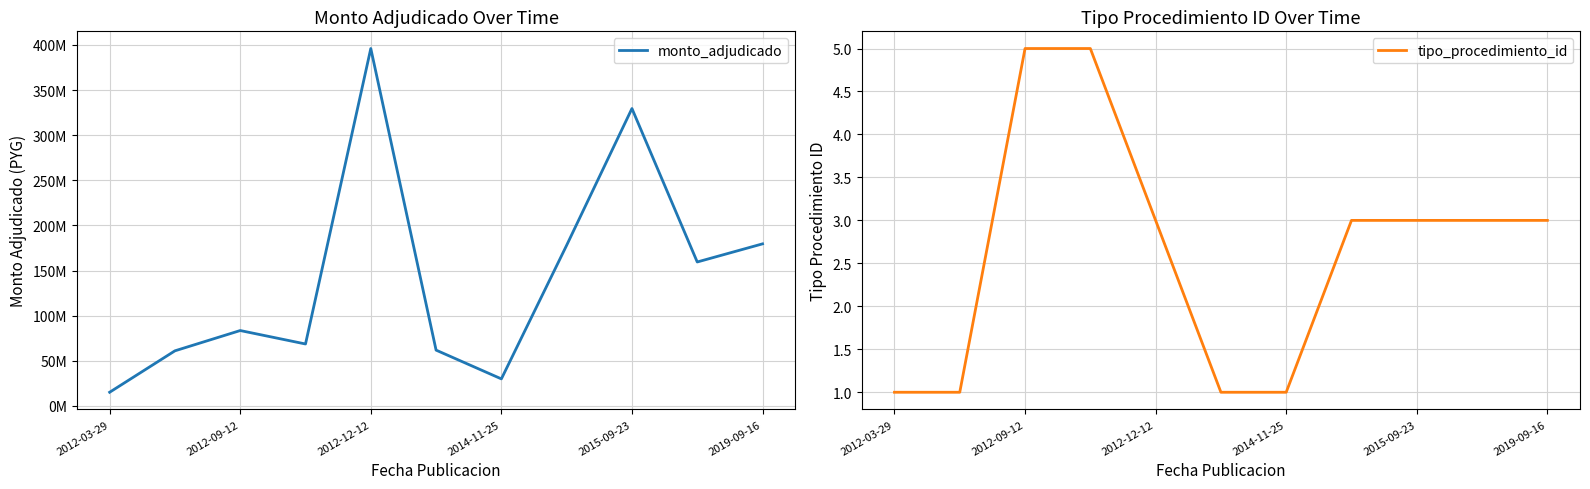

The value of tipo_procedimiento_id at 2012-12-12 is 3. True or false?

True